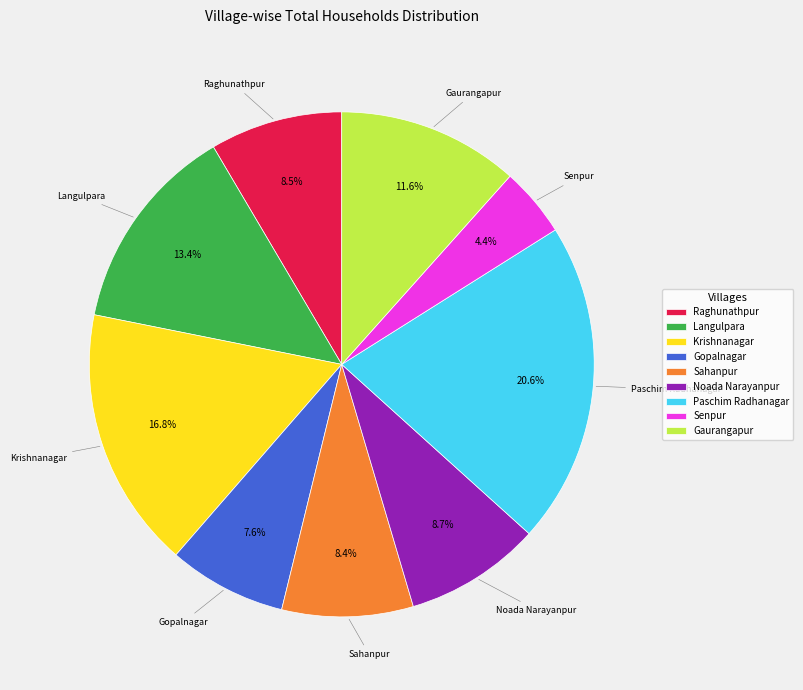

To the nearest percent, what is the difference between the Sahanpur and Gopalnagar slice percentages?

1%